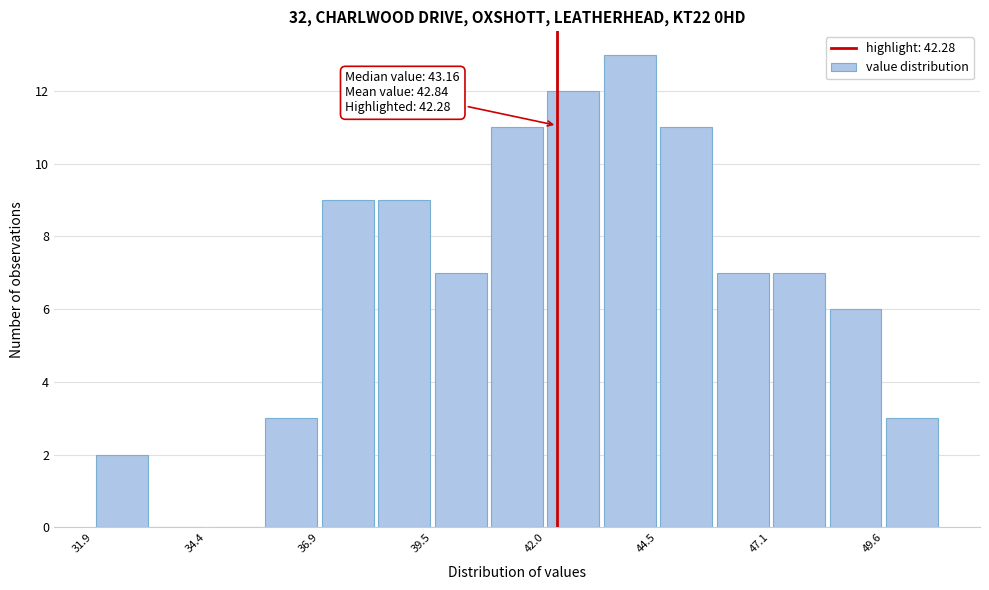

Around what value on the x-axis is the tallest bar? Give the approximate position of its centre, as read against the axis.

44.0